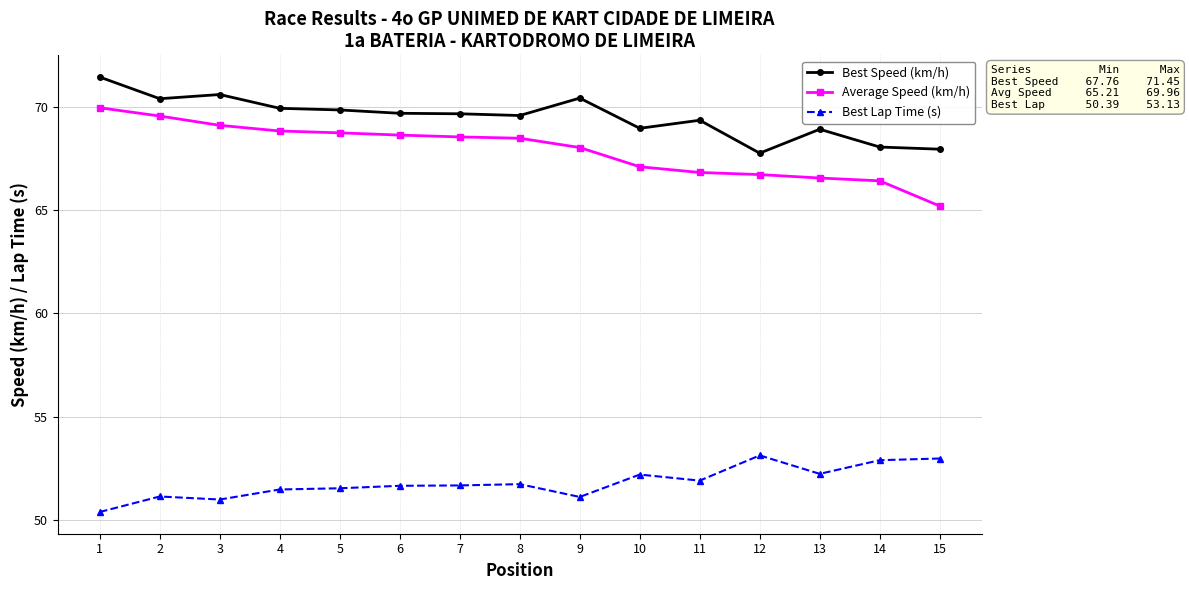

How many data points does each series have?

15